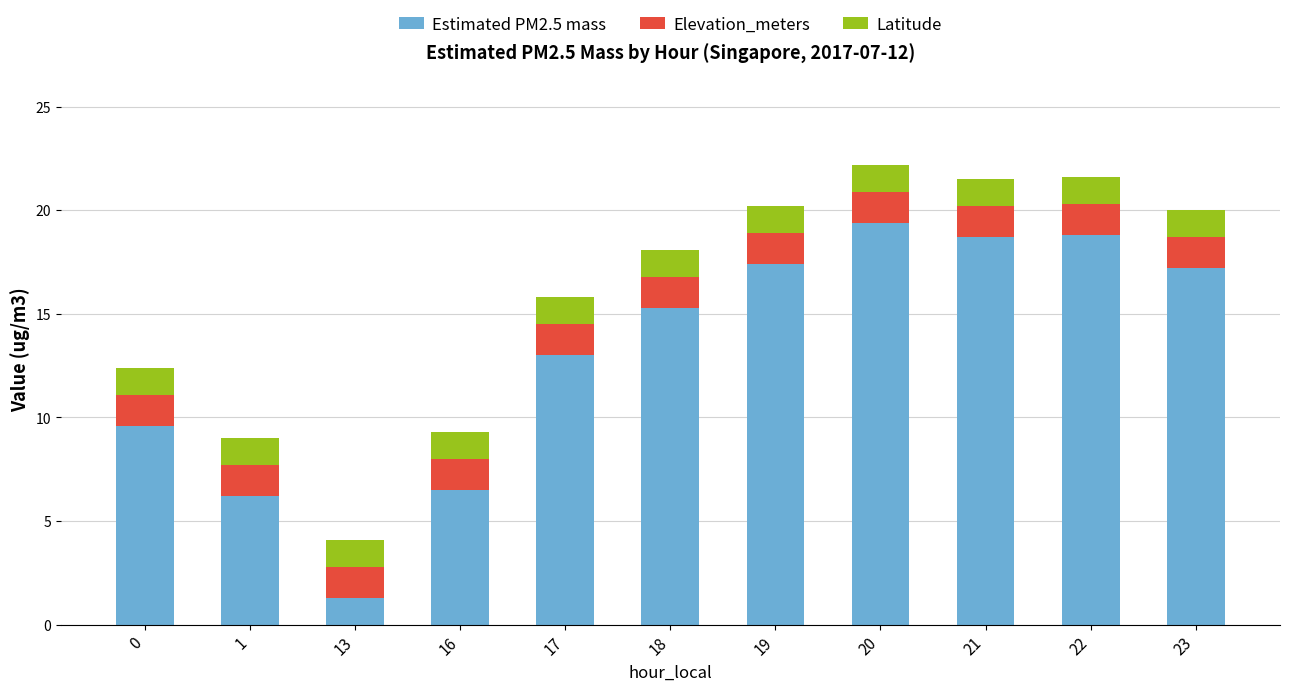

How many bars are there in total?

11